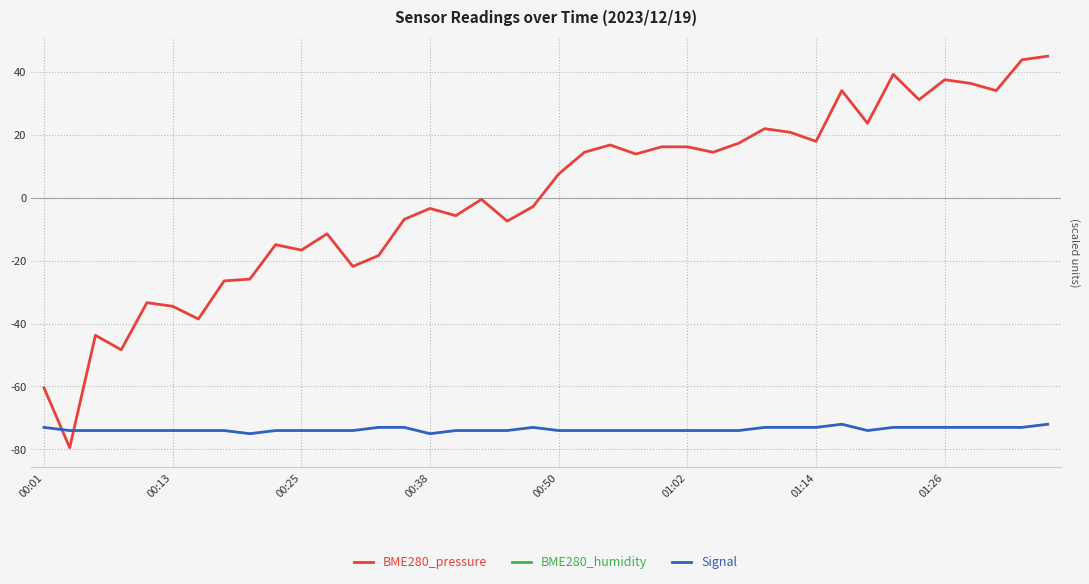

At how many categories does at least one series exceed -58?

38